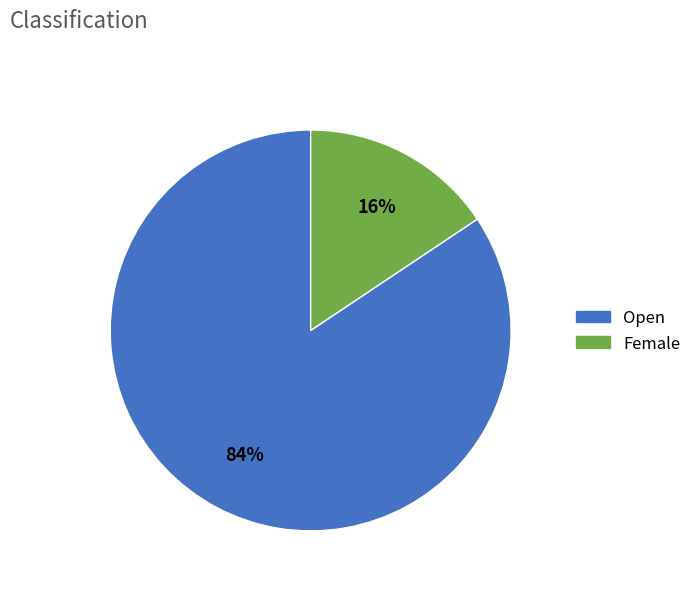

To the nearest percent, what percentage of the pie is Female?

16%